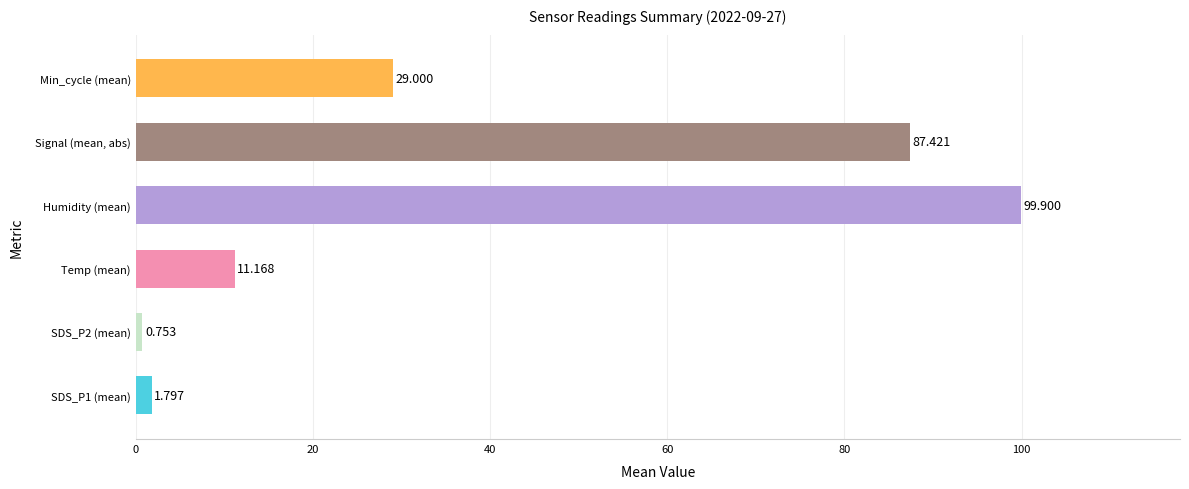

At which label is the value closest to 50?

Min_cycle (mean)